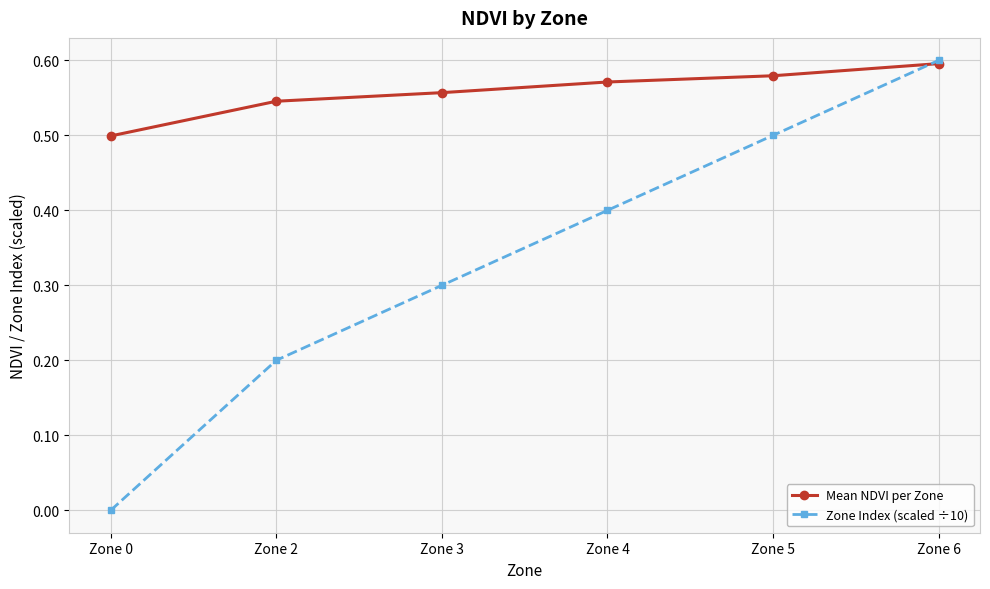

What is the sum of the Mean NDVI per Zone values at Zone 6 and Zone 2?

1.1